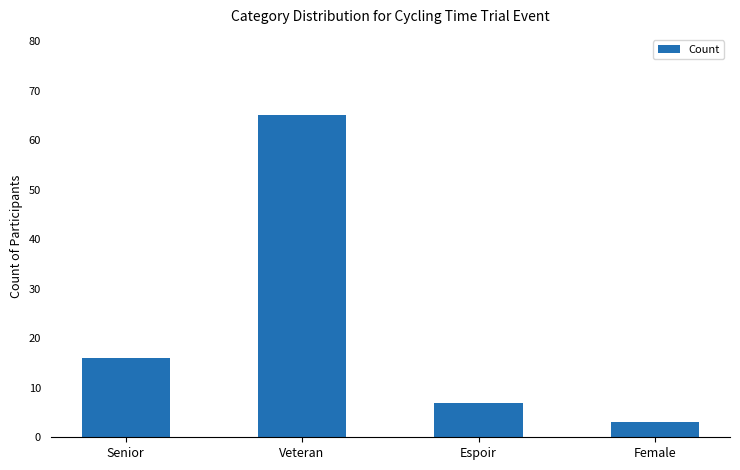

List the labels in order of value, smallest first.

Female, Espoir, Senior, Veteran